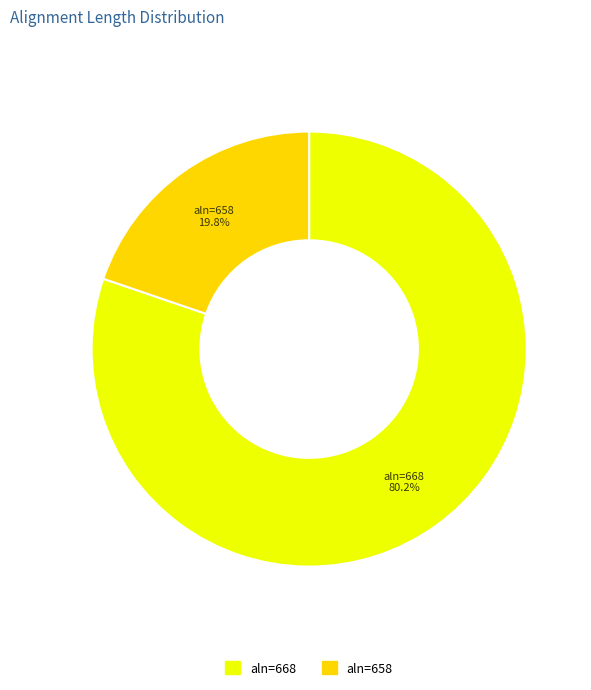

Is there any slice that represents more than half of the pie?

Yes